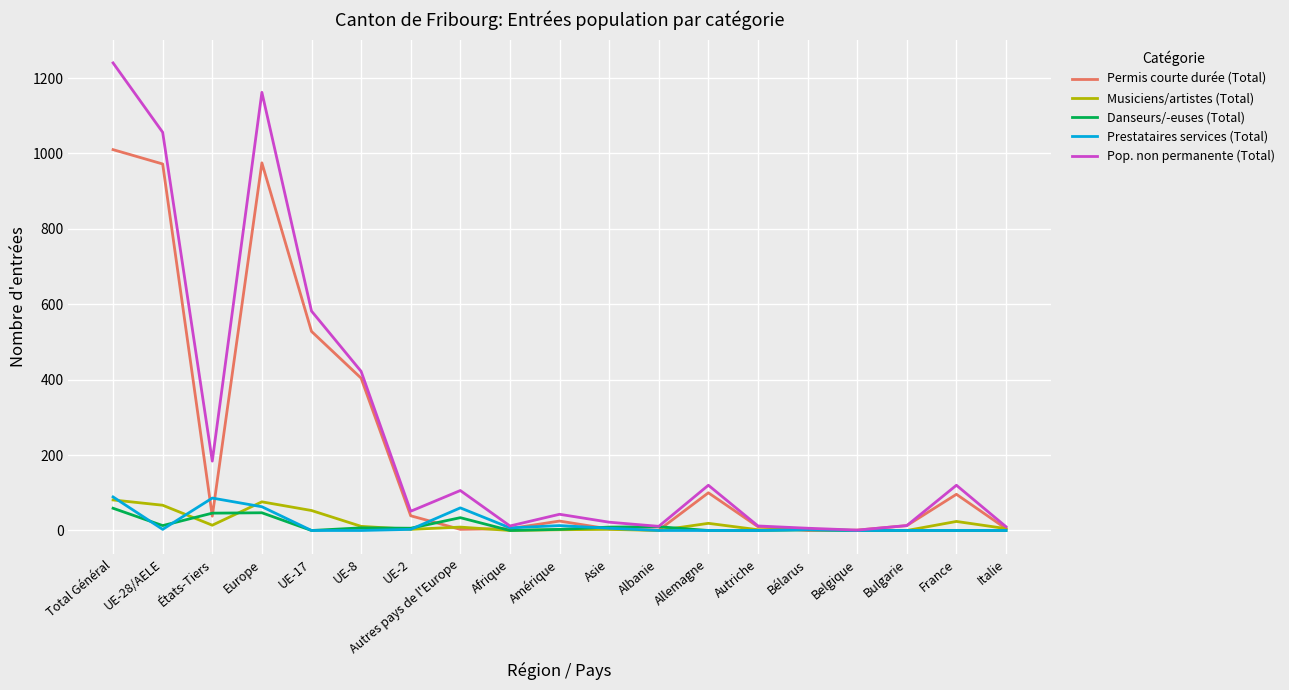

At which label does Danseurs/-euses (Total) reach its peak?

Total Général